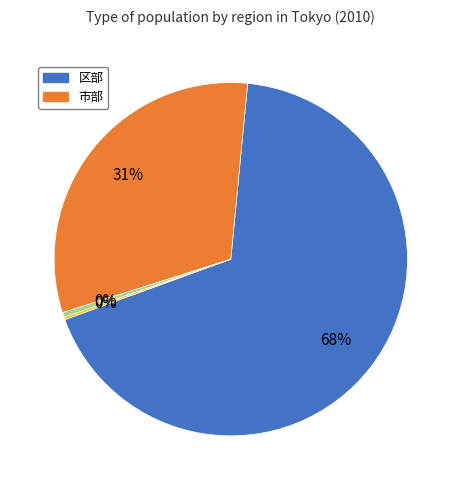

Does any single category account for the majority?

Yes